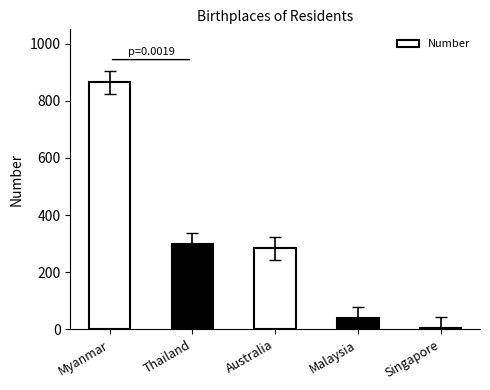

Rank the categories by value from highest to lowest.

Myanmar, Thailand, Australia, Malaysia, Singapore